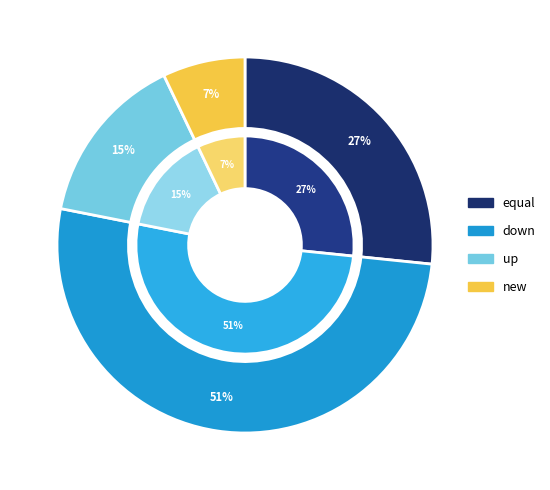

True or false: up accounts for 1% of the total.

False